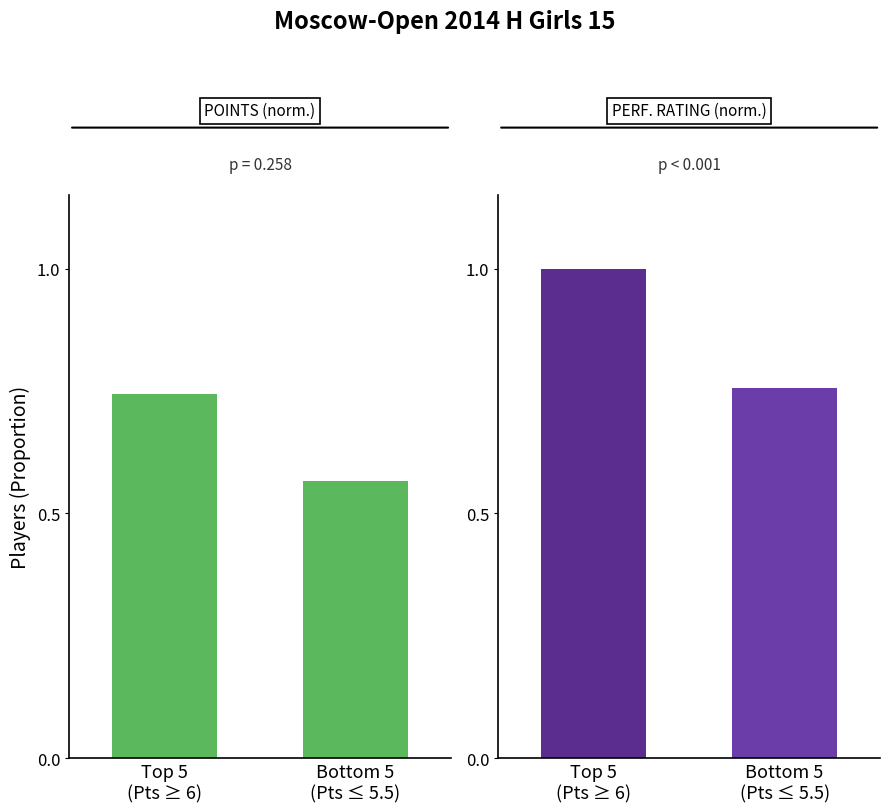

What are all the series names shown in the legend?

Avg Points (norm.), Perf. Rating (norm.)